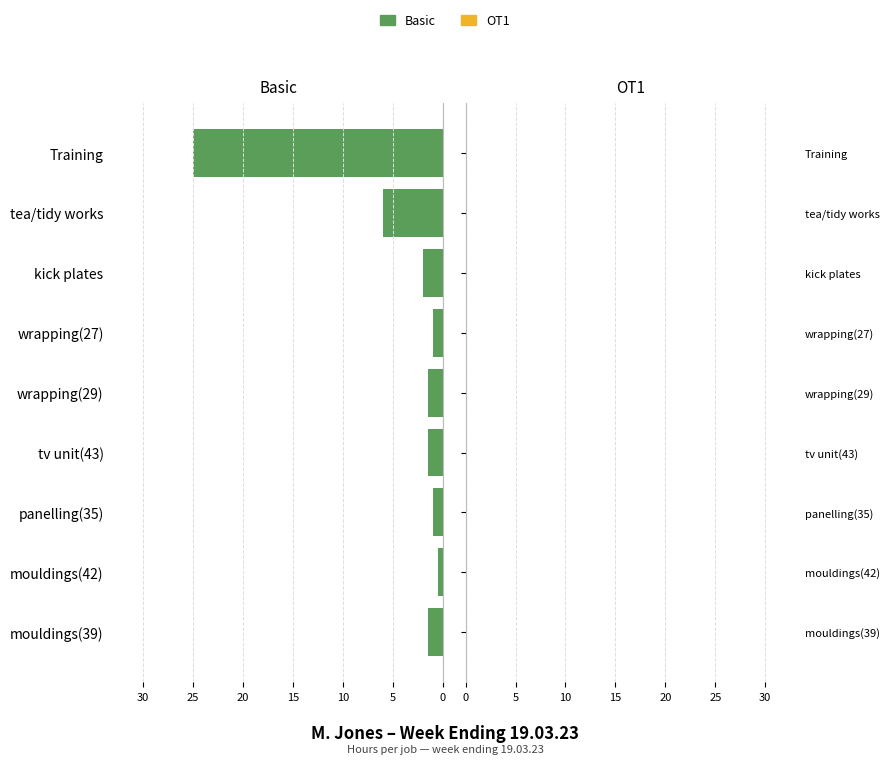

The chart shows a value of 0.4 at wrapping(29). True or false?

False